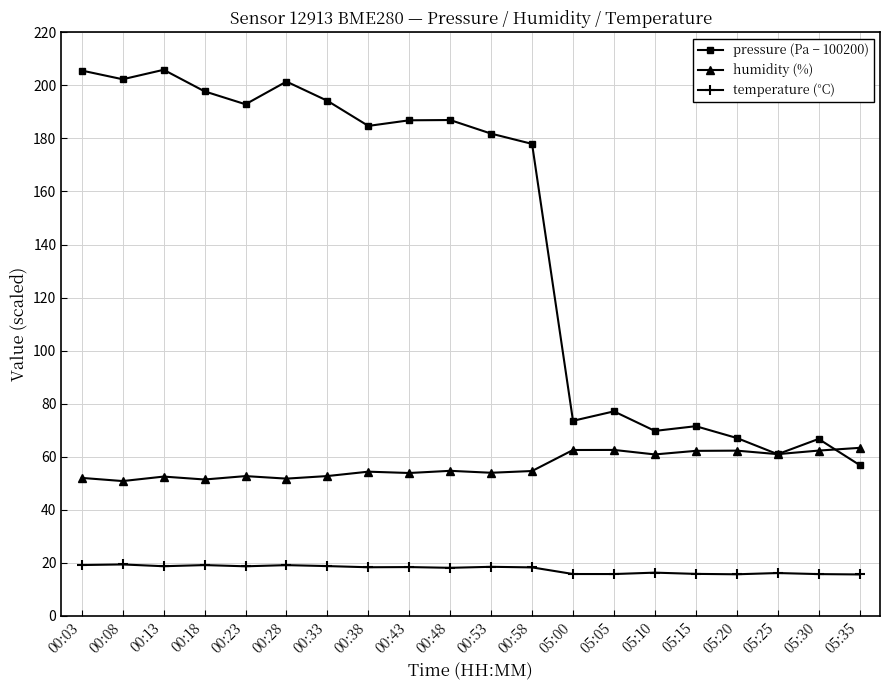

Read the pressure (Pa − 100200) value at 00:13.

205.9